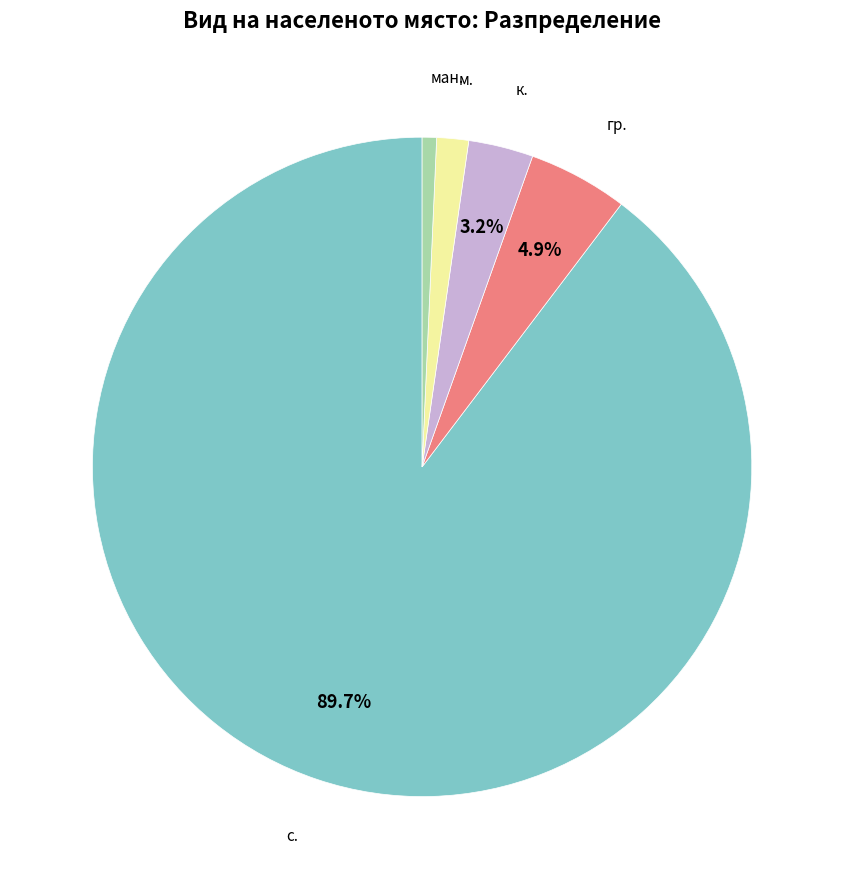

Is there any slice that represents more than half of the pie?

Yes